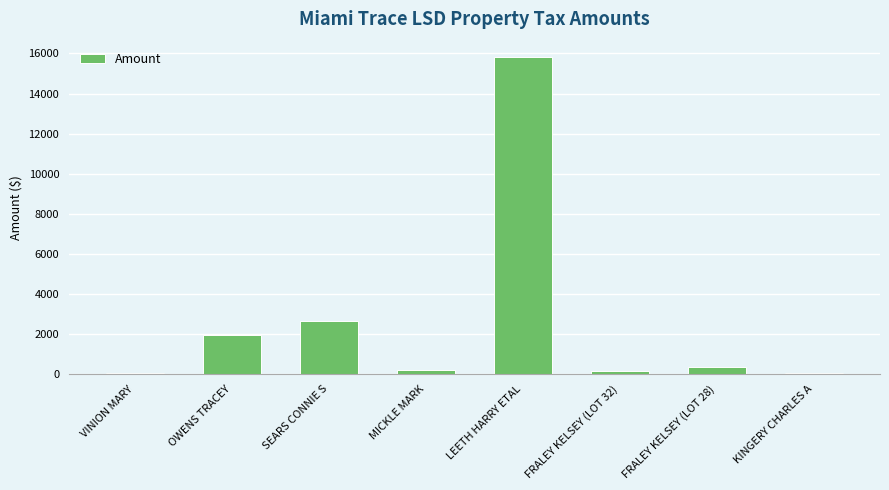

Read the value at SEARS CONNIE S.

2668.0